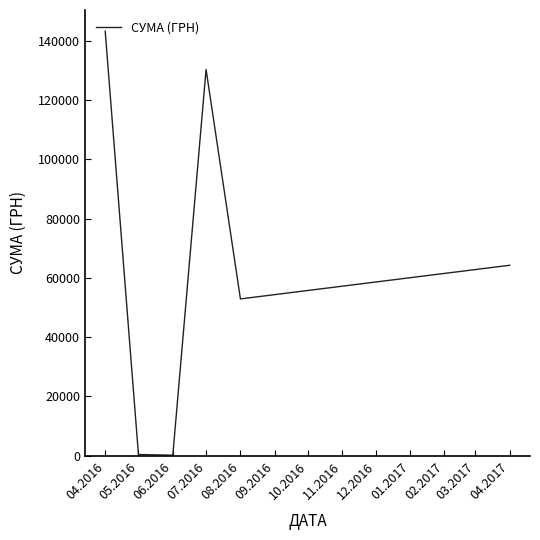

What is the difference between the maximum and second lowest values?

142873.9